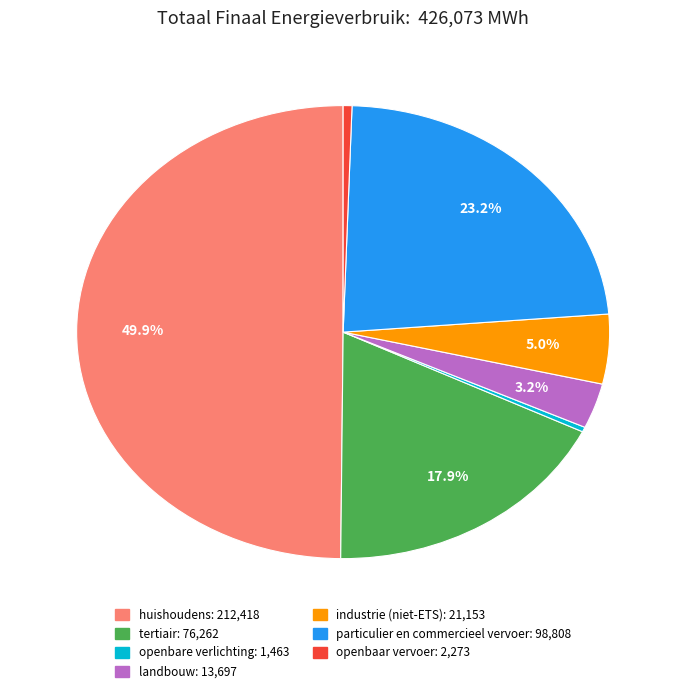

Is it true that openbare verlichting is 0% of the pie?

True